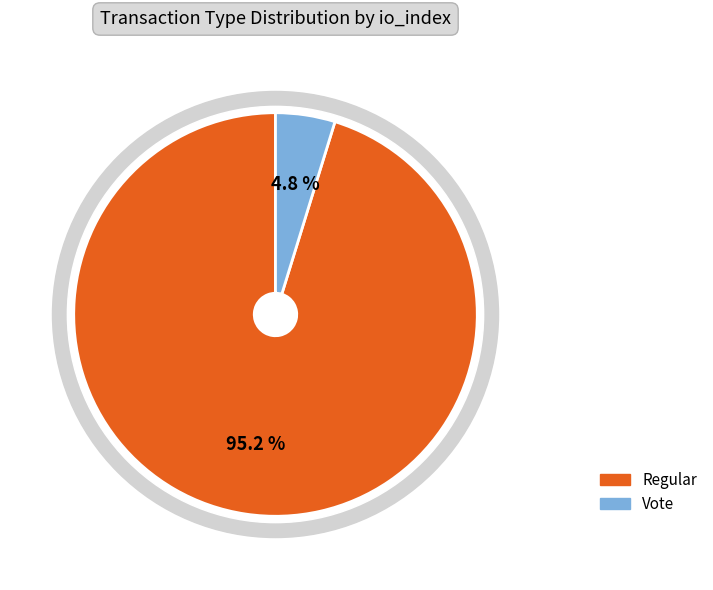

Is there any slice that represents more than half of the pie?

Yes